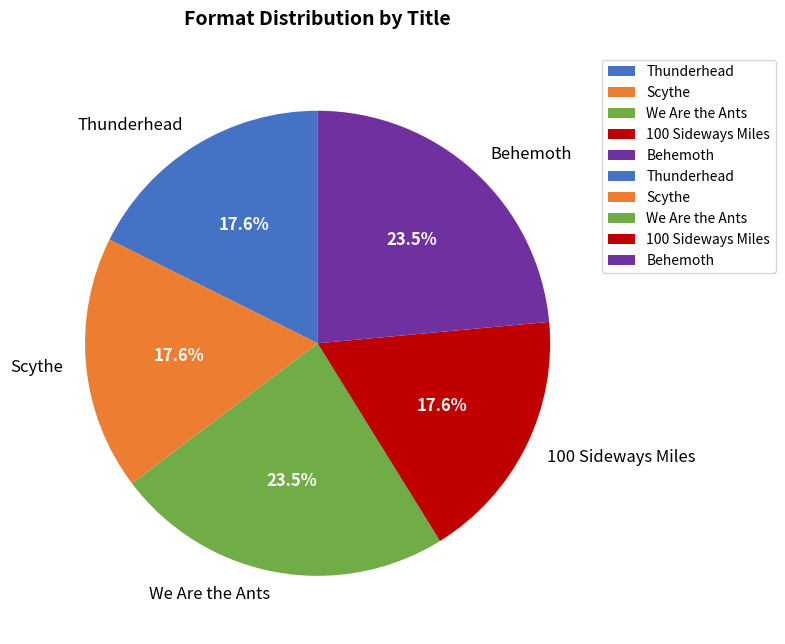

Does 100 Sideways Miles represent more than half of the total?

No